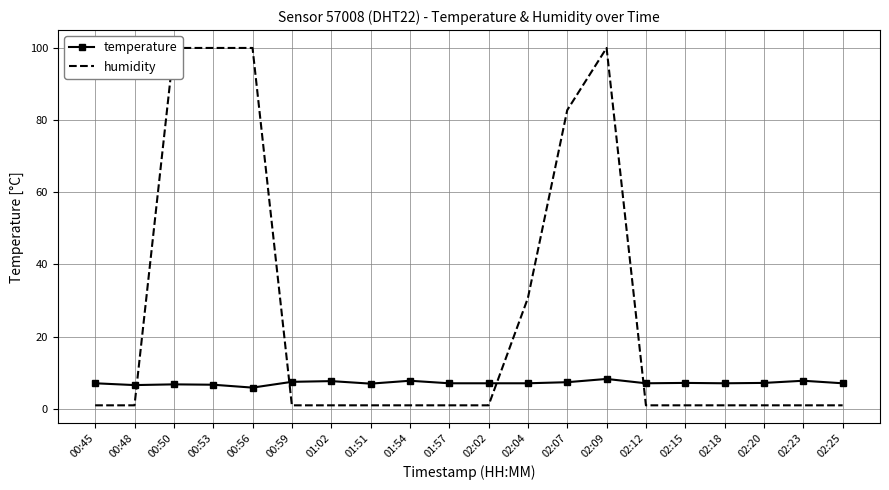

At which category is the sum across all series the highest?

02:09